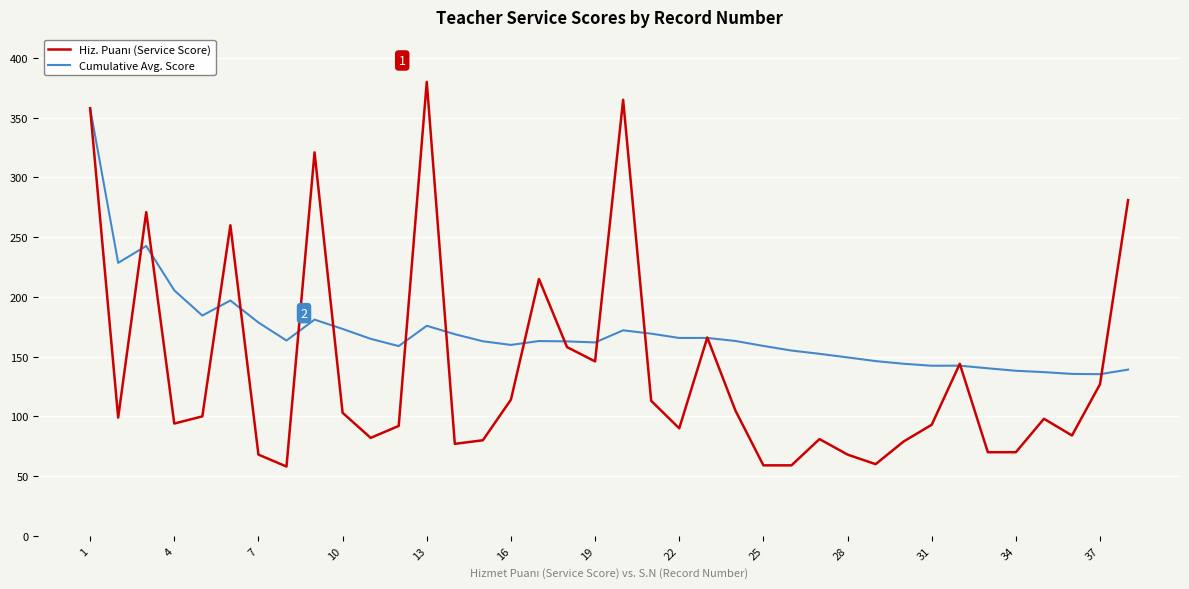

What is the minimum value for Cumulative Avg. Score?

135.3